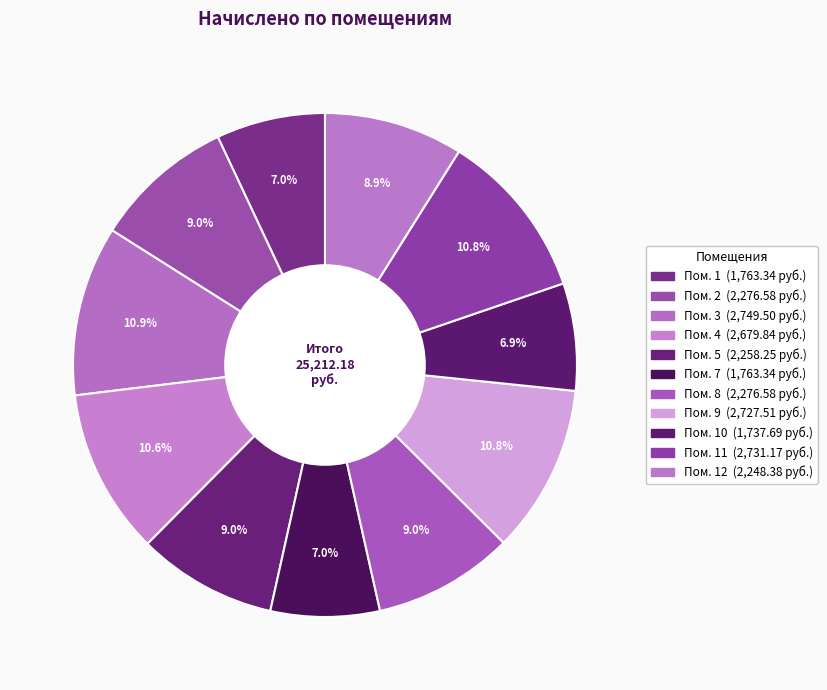

Count the number of slices in the pie.

11